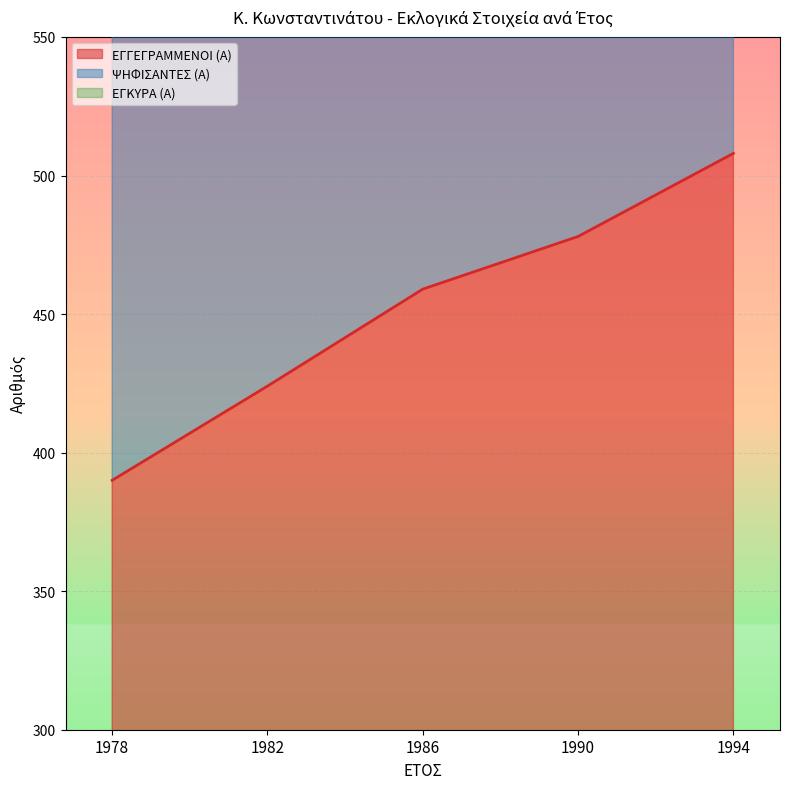

What is the sum of all ΨΗΦΙΣΑΝΤΕΣ (Α) values?

6104